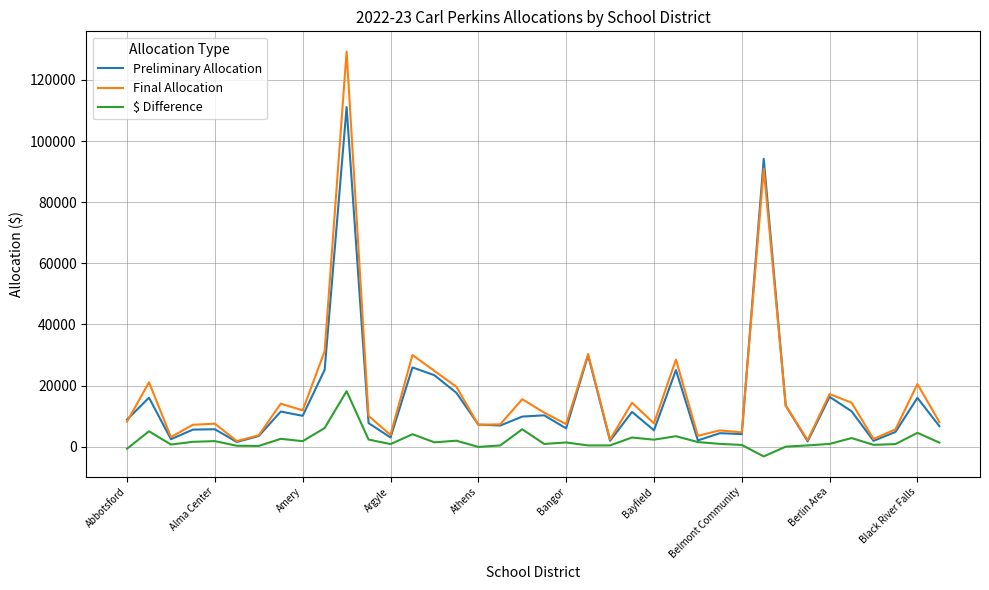

List the series in order of their peak value, lowest first.

$ Difference, Preliminary Allocation, Final Allocation